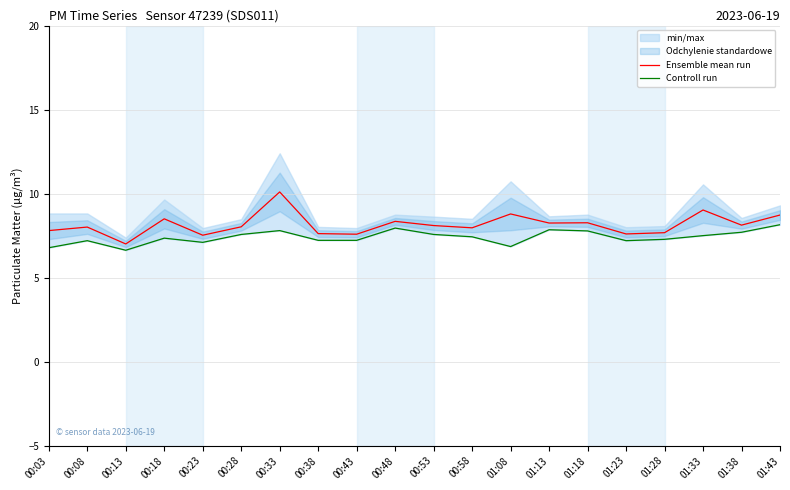

What is the difference between the Controll run values at 00:03 and 00:53?

0.8